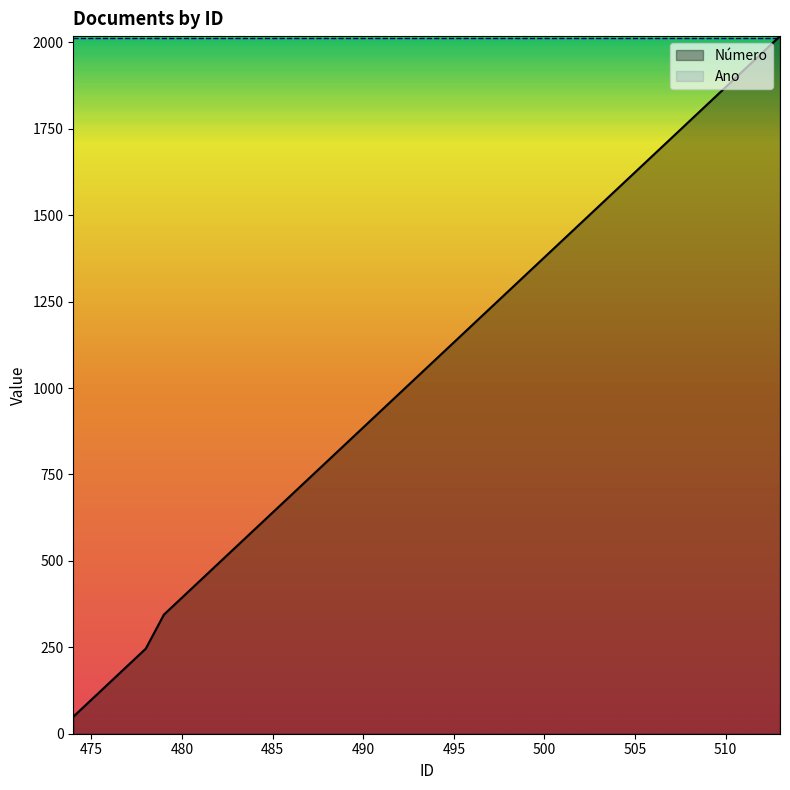

What is the difference between the values at 500 and 476?

1230.5